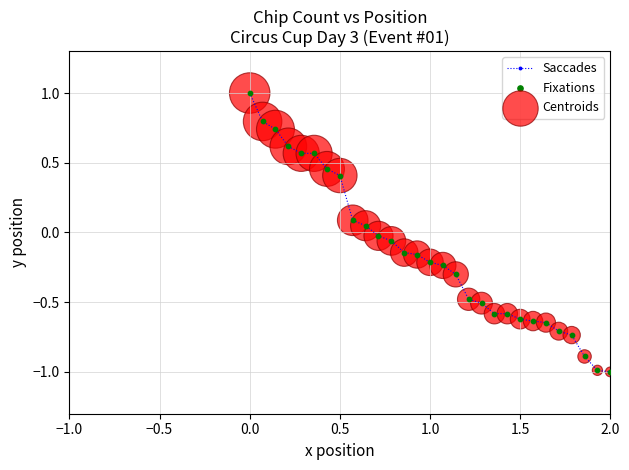

What is the sum of all values?

-4.2